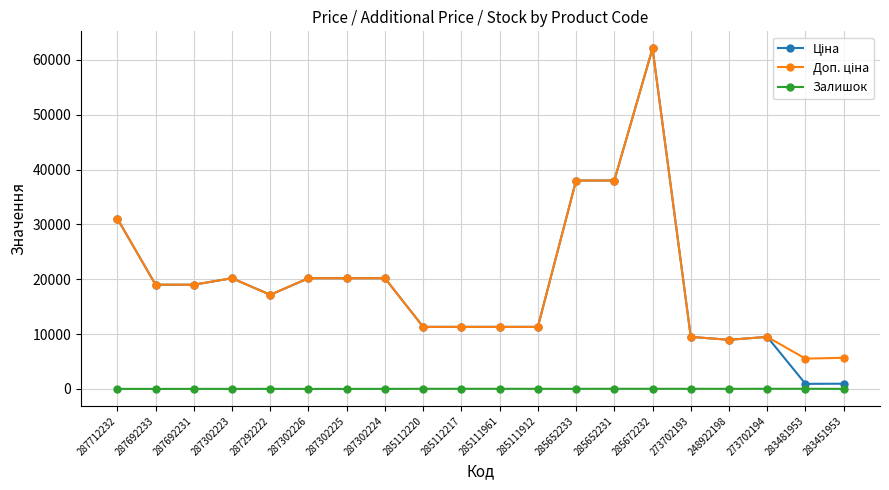

What is the difference between the highest and lowest values at 283451953?

5667.5